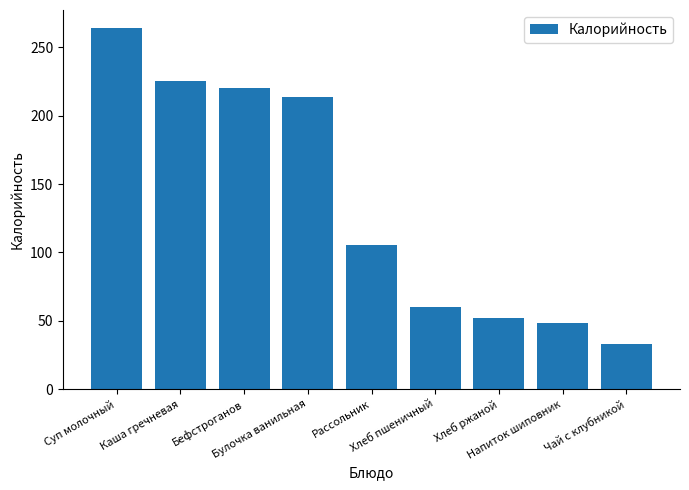

Reading left to right, extract all data points from this chart.

264.1	225.7	220.0	214.0	105.5	59.7	52.2	48.3	33.2